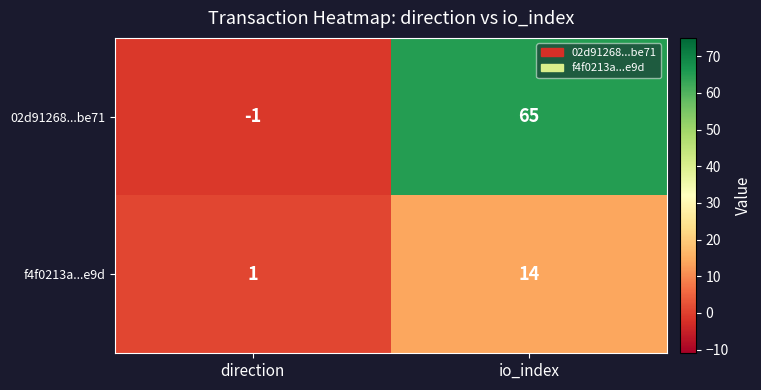

Rank the series at direction from highest to lowest value.

f4f0213a...e9d, 02d91268...be71